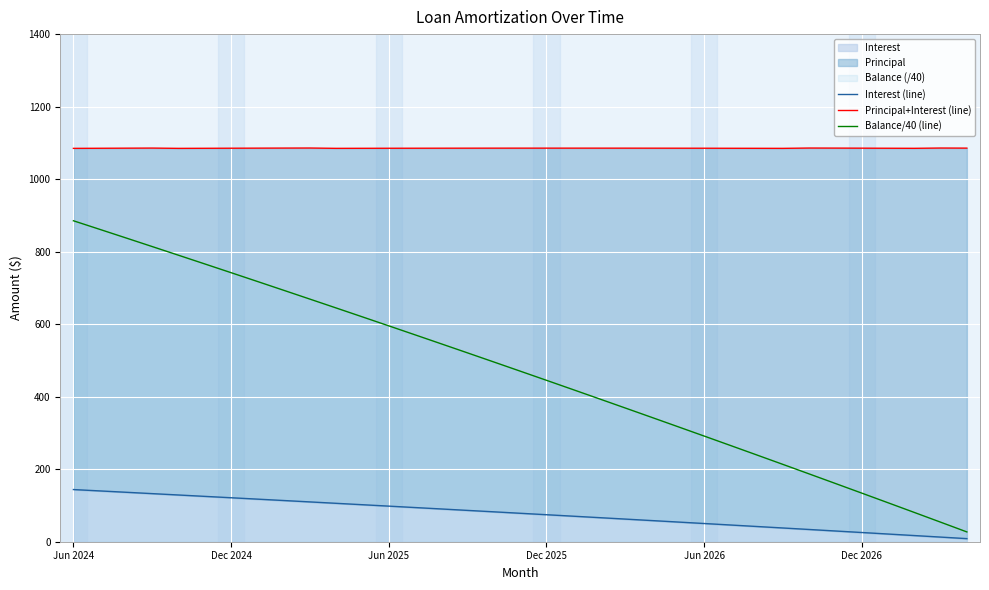

What is the spread (max minus min) of values at Jun 2024?

941.0